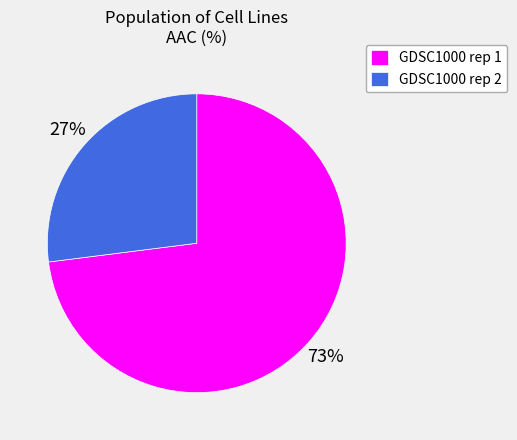

Is it true that GDSC1000 rep 2 is 35% of the pie?

False